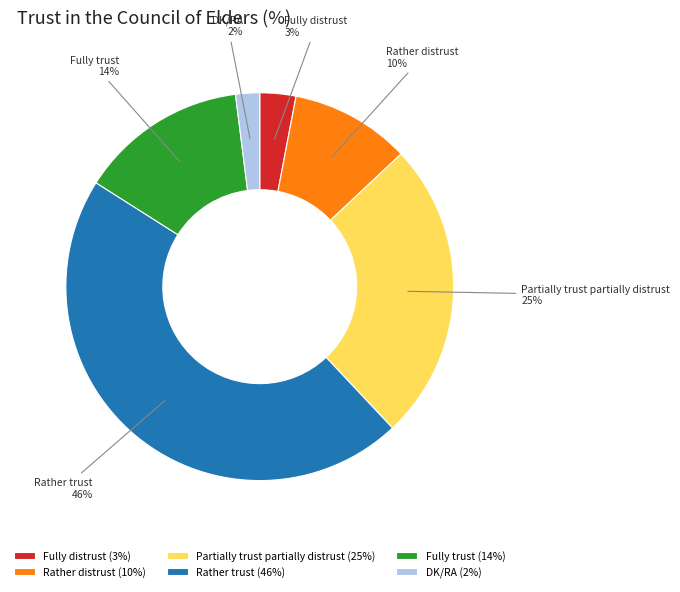

What percentage is the Fully trust slice, to the nearest percent?

14%